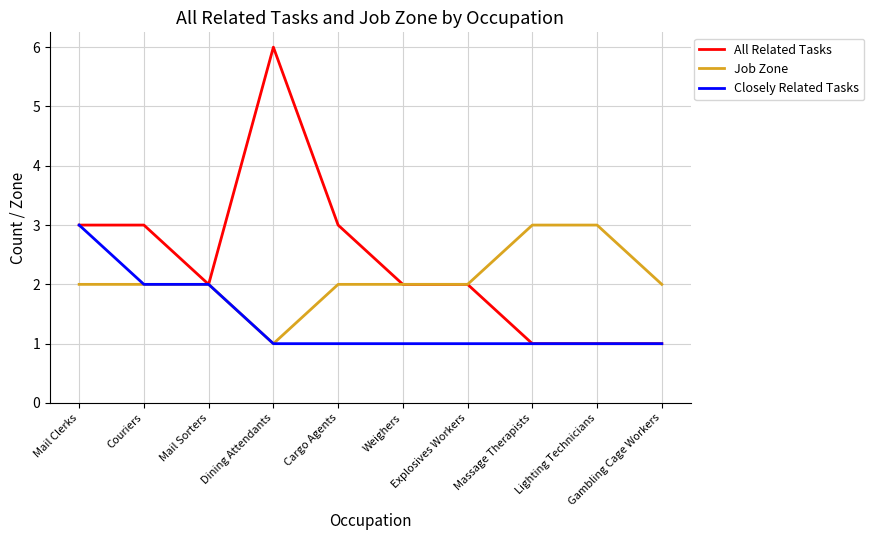

Which series has the largest range (max minus min)?

All Related Tasks